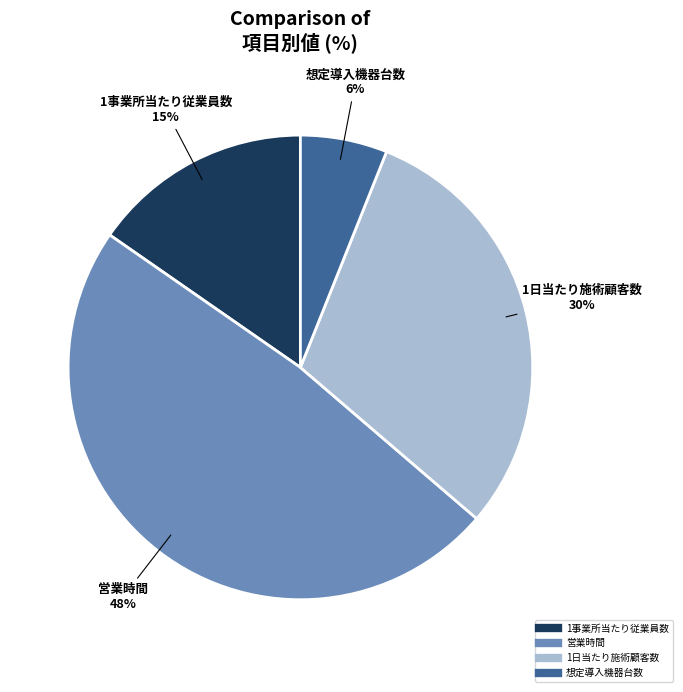

Between 想定導入機器台数 and 1事業所当たり従業員数, which is larger?

1事業所当たり従業員数